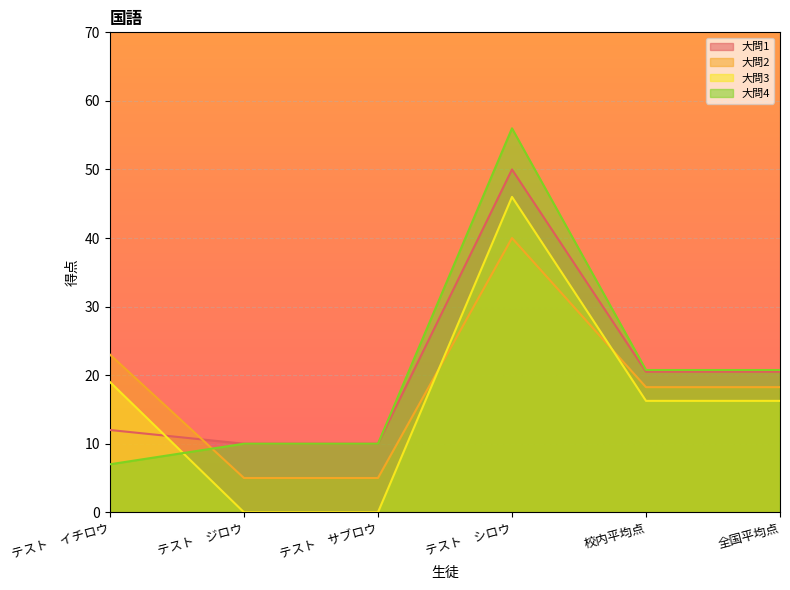

List the series in order of their peak value, highest first.

大問4, 大問1, 大問3, 大問2